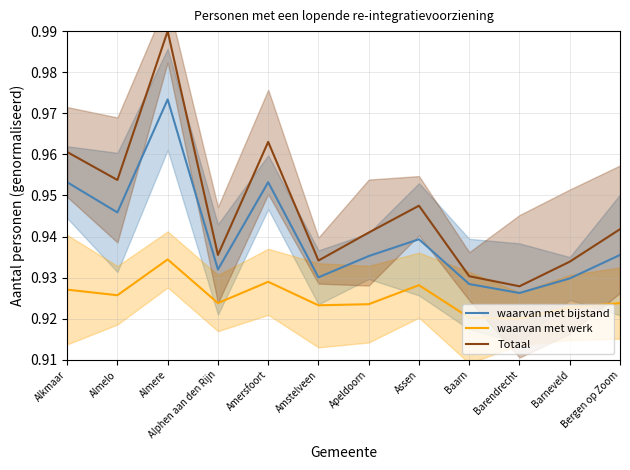

True or false: Totaal and waarvan met werk intersect in this chart.

False